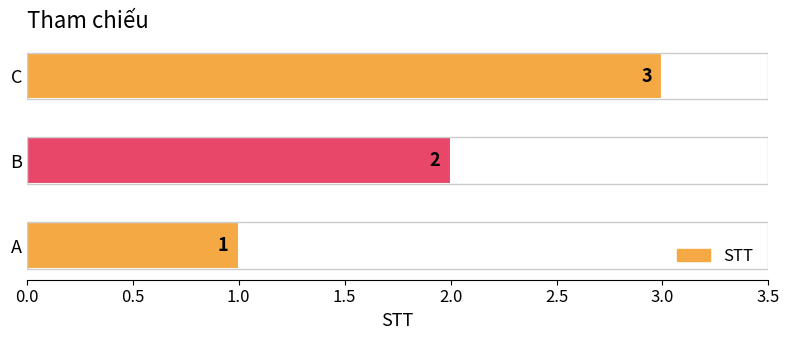

Does the chart contain any negative values?

No